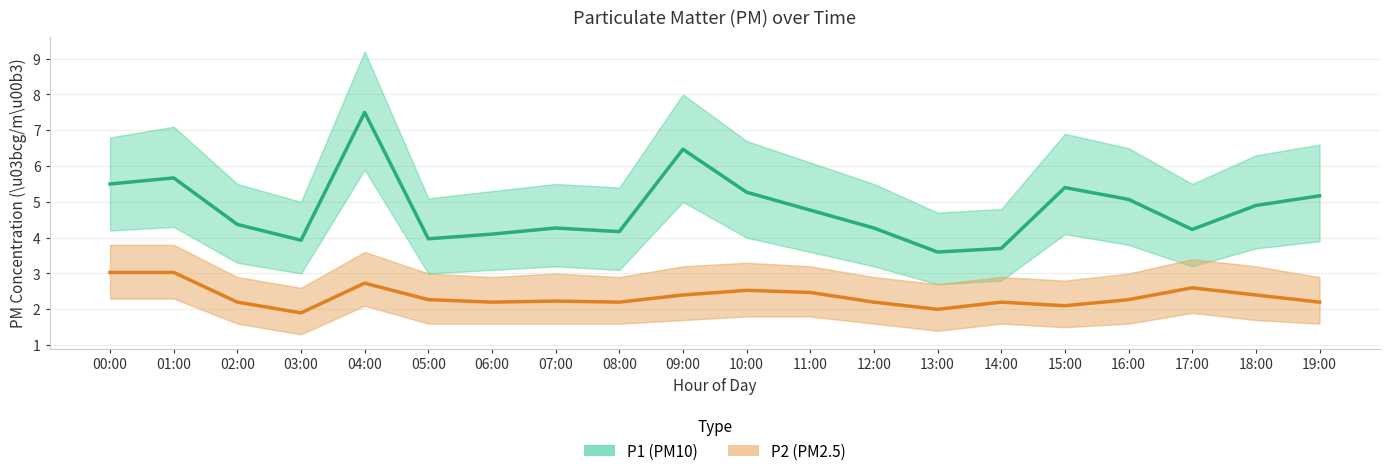

How many series are shown in this chart?

2